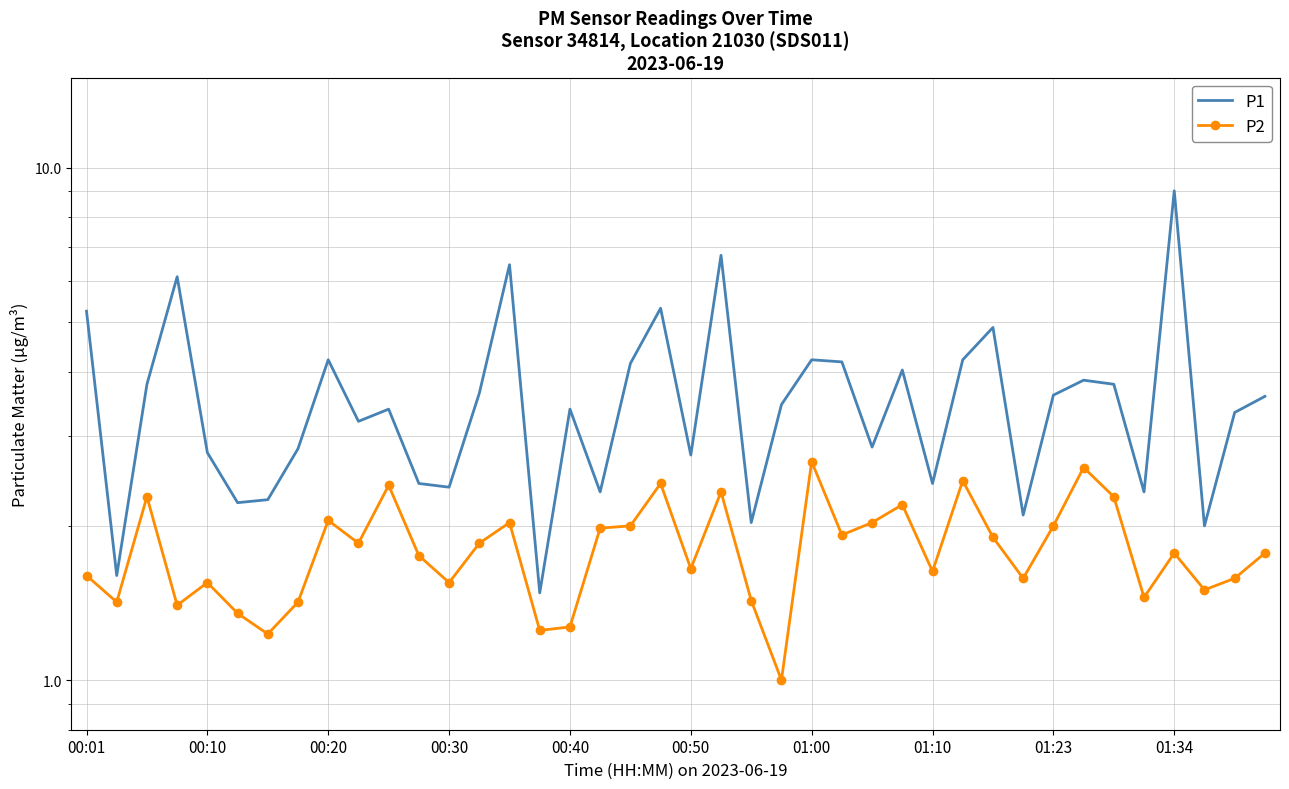

True or false: P1 has a value of 3.6 at 01:23.

True